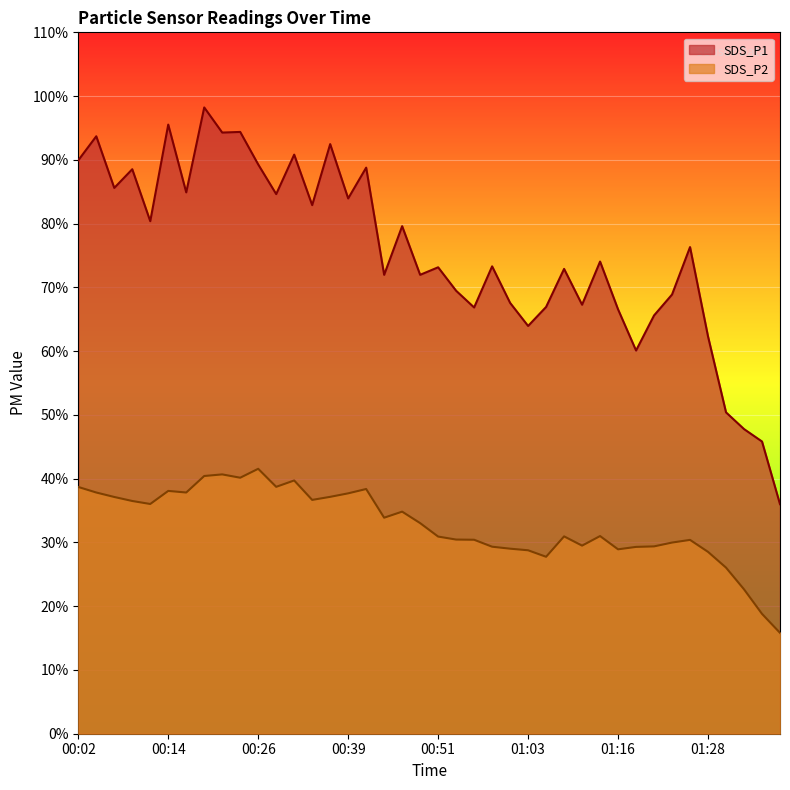

Rank the series by their maximum value, from highest to lowest.

SDS_P1, SDS_P2